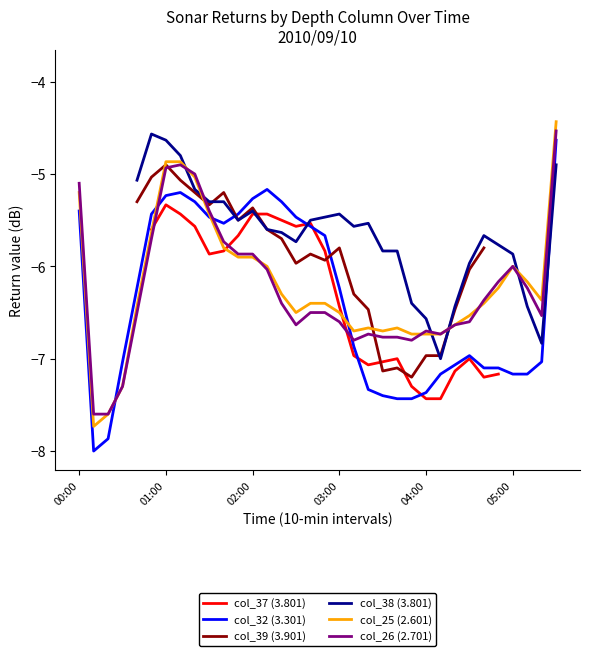

The value of col_25 (2.601) at 01:00 is -4.9. True or false?

True